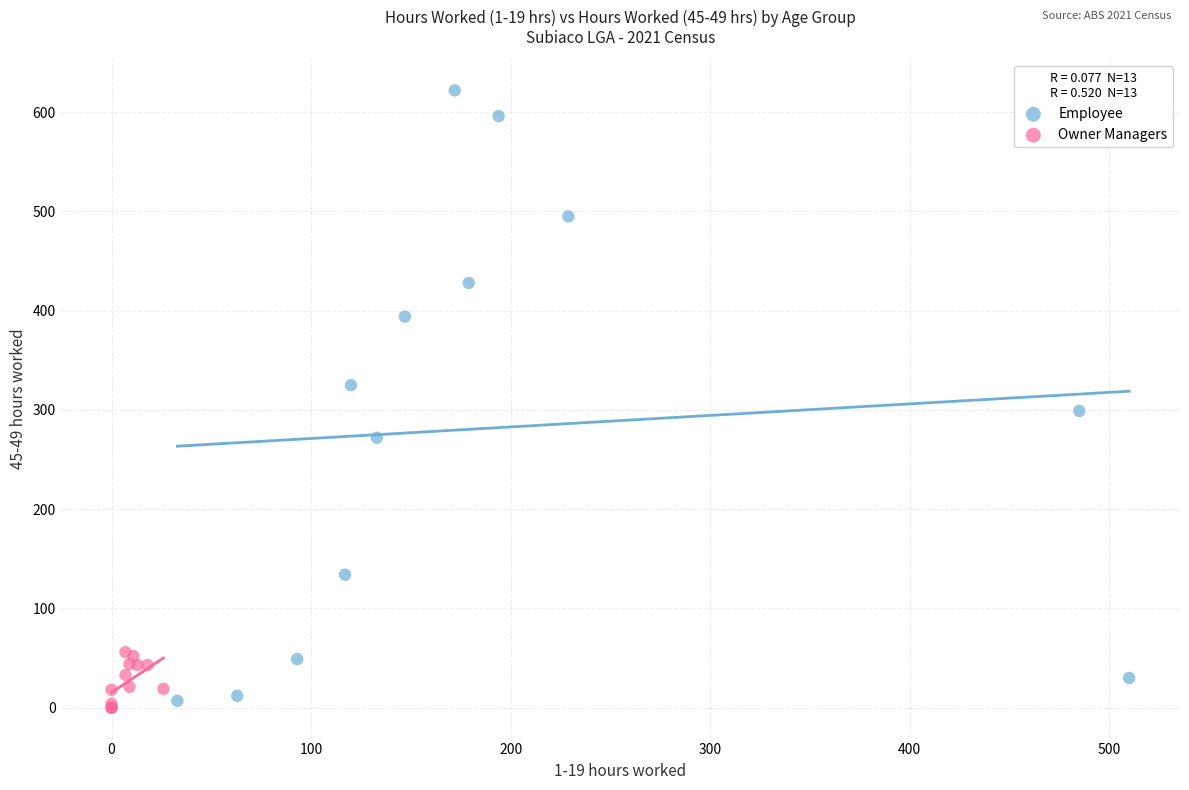

What are all the series names shown in the legend?

Employee, Owner Managers